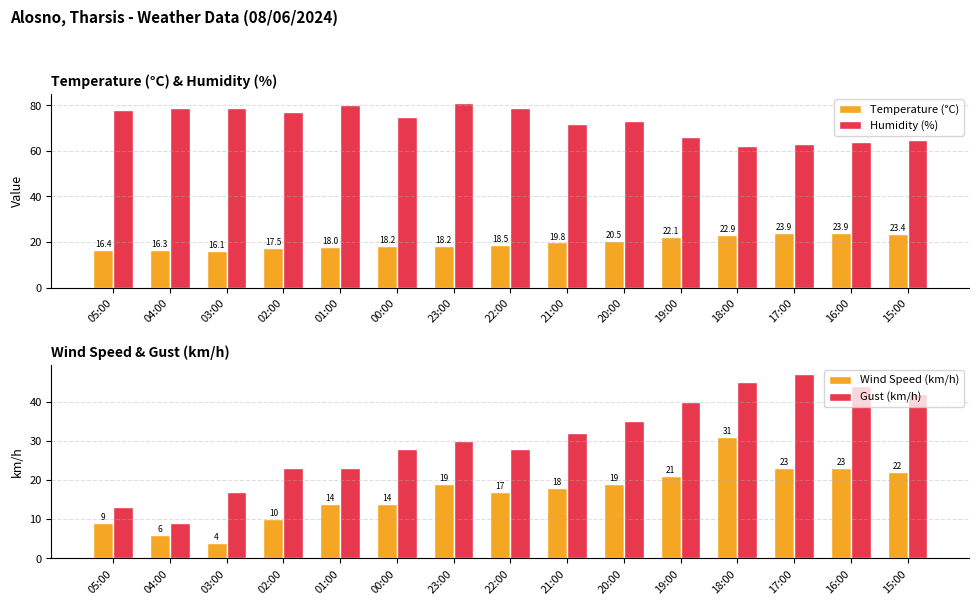

What position from the left is 19:00?

11